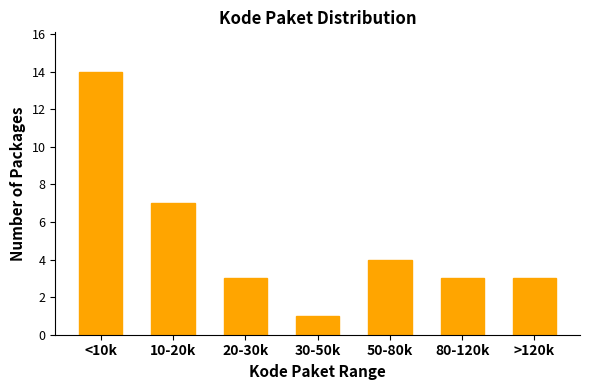

Reading left to right, what are all the values shown in this chart?

14	7	3	1	4	3	3